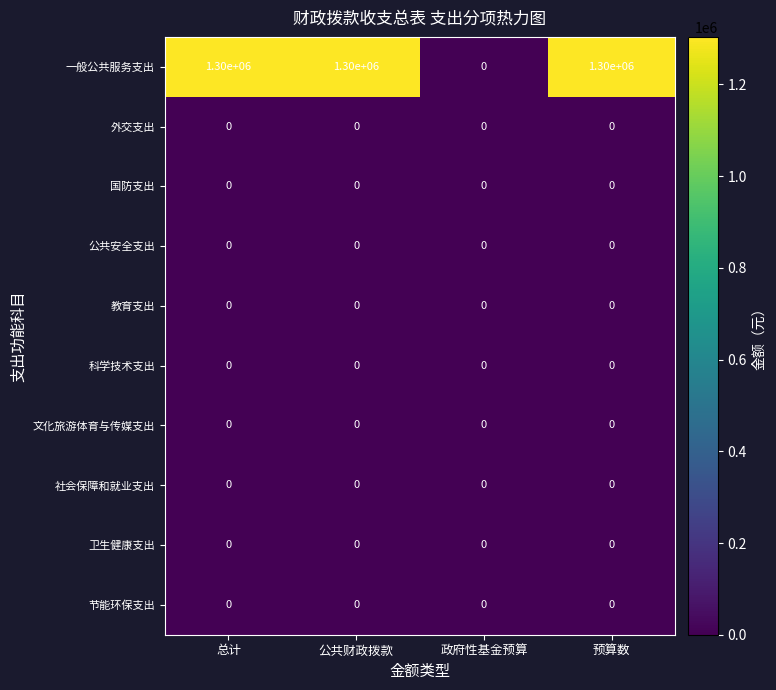

Which series changed the most between 公共财政拨款 and 政府性基金预算?

一般公共服务支出